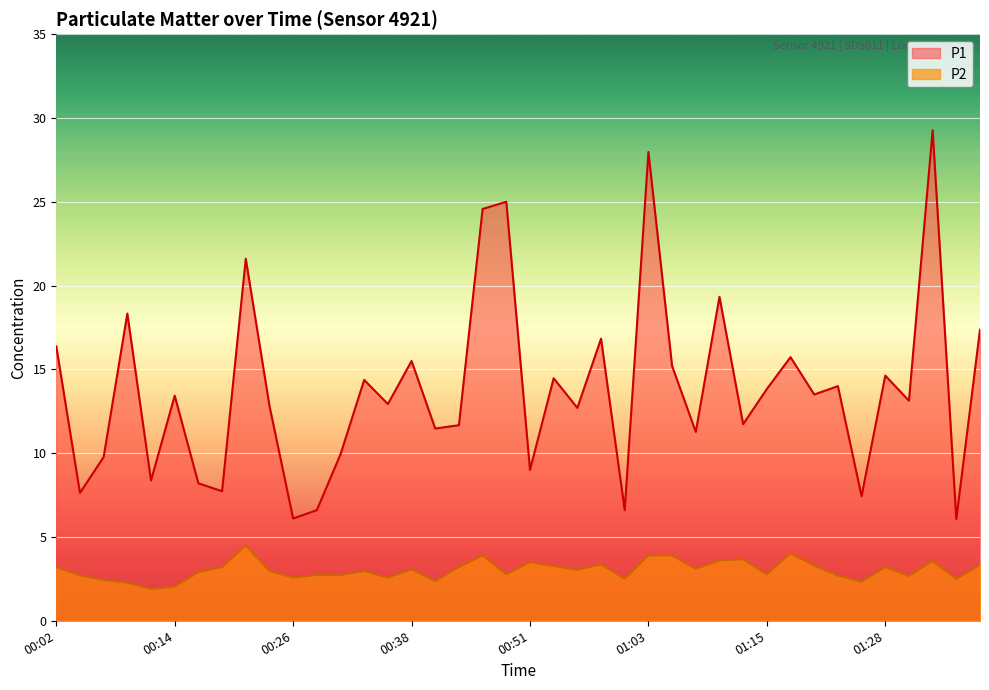

True or false: P2 and P1 intersect in this chart.

False